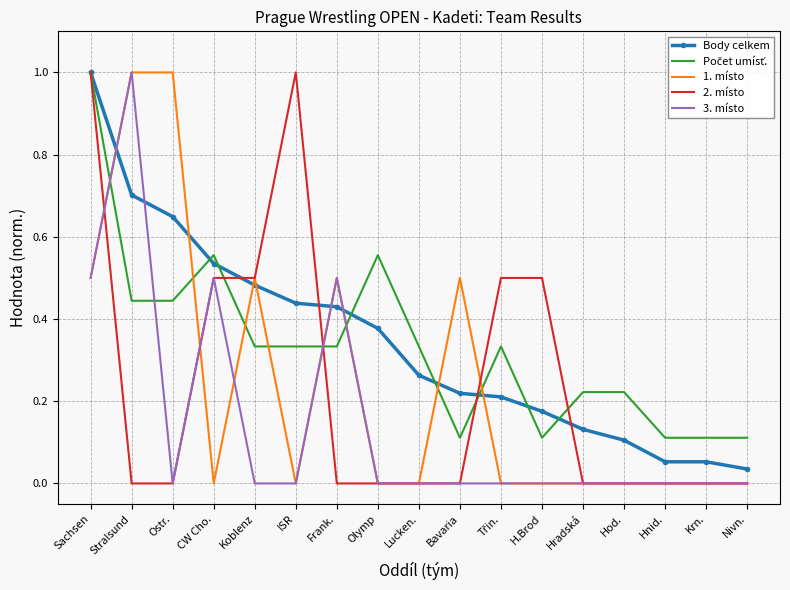

How many categories are shown in the chart?

17